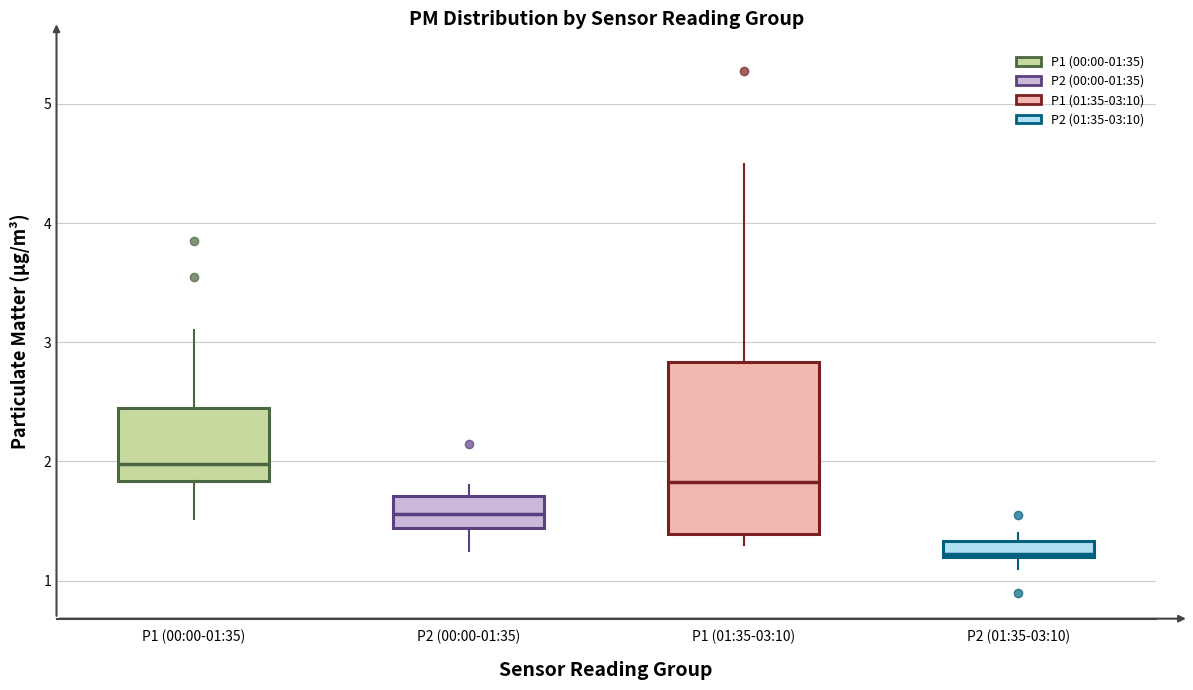

Where does the upper whisker of the box for P1 (01:35-03:10) end on the y-axis? The values are not printed on the chart, so give them approximately, as read against the axis.

4.5